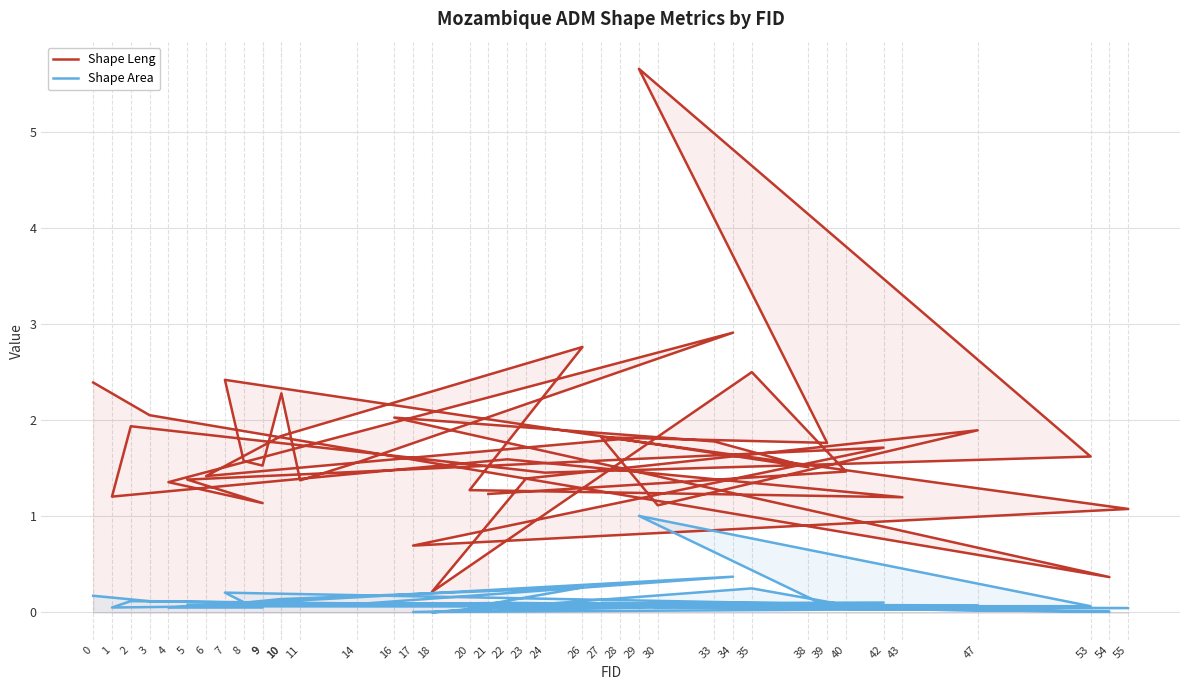

Which series has the widest spread of values?

Shape Leng